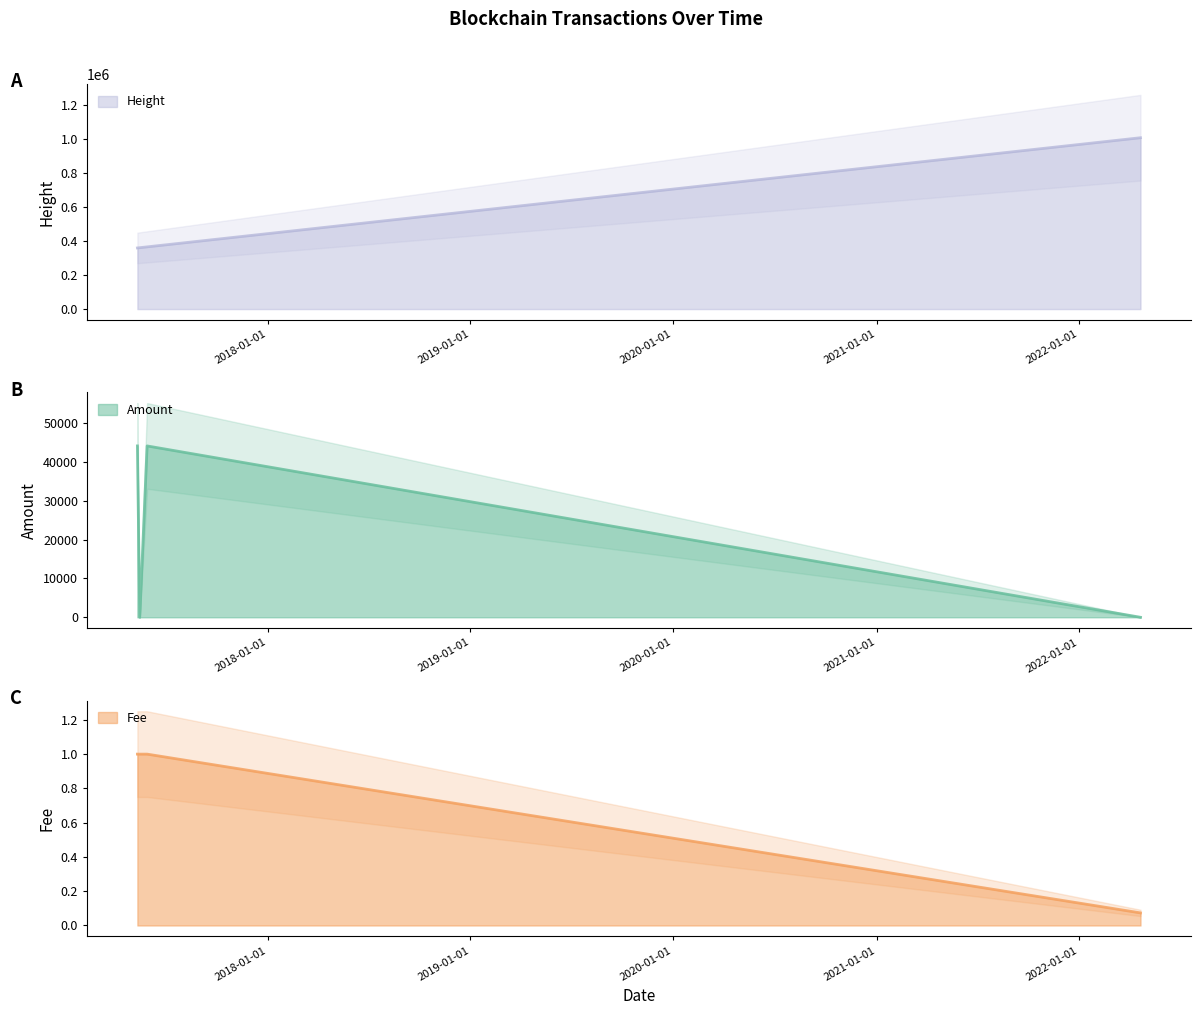

The value of Height at 2017-05-11 12:54:45 is 242408.9. True or false?

False